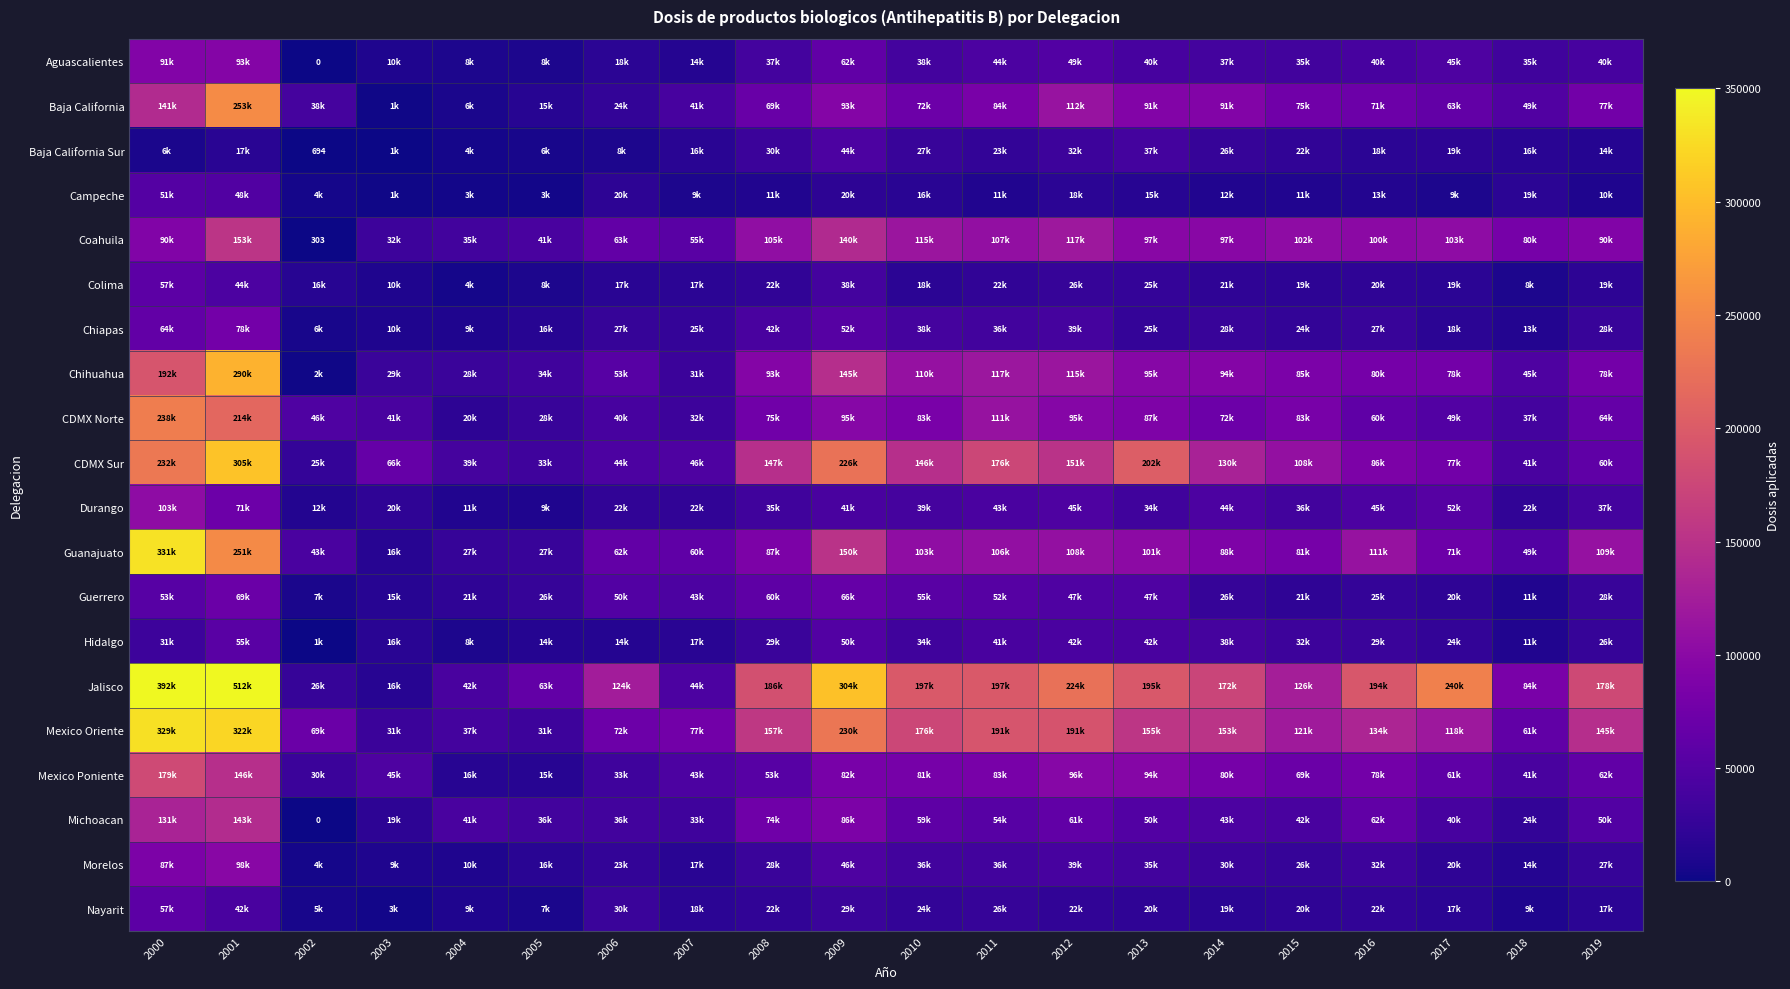

How many values in the Nayarit series exceed 20732?

9